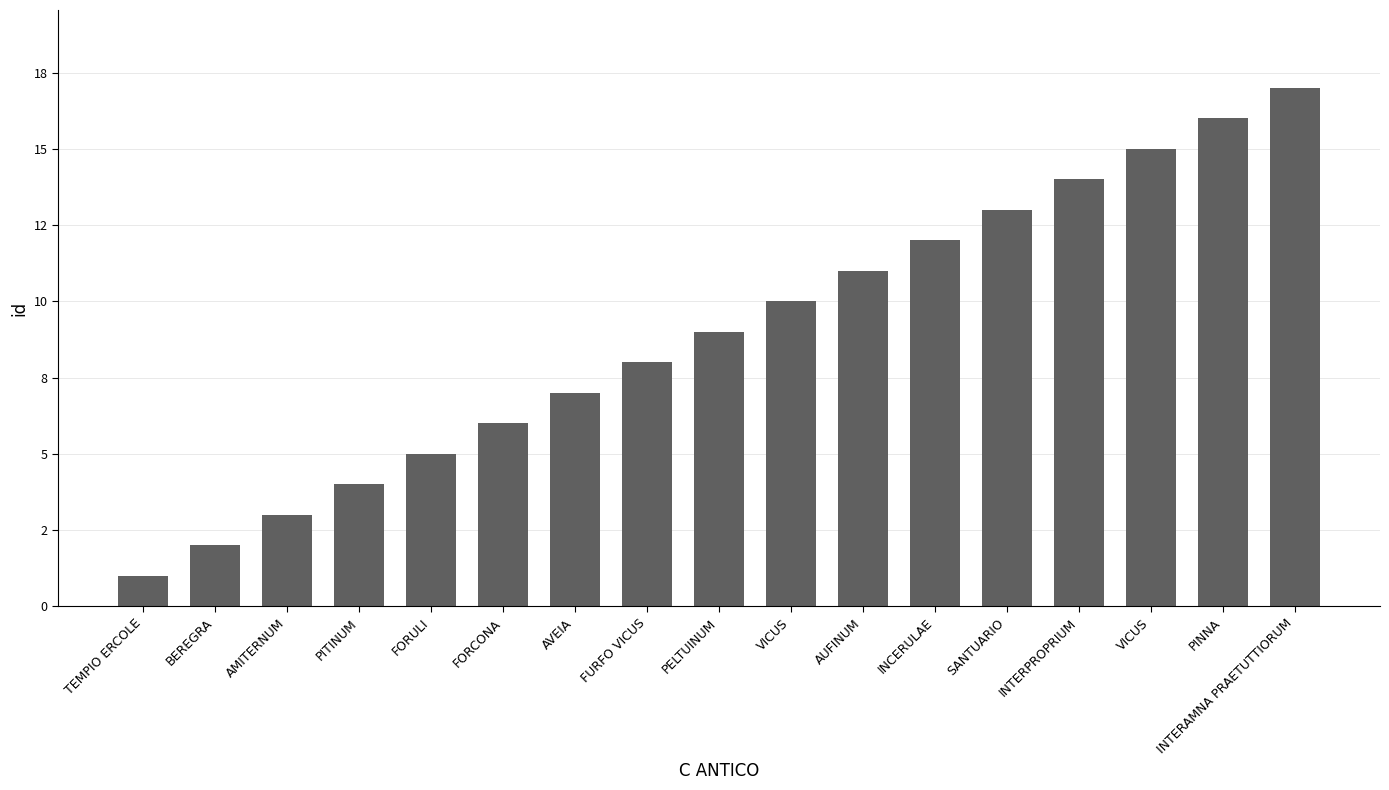

What is the label of the 5th bar from the left?

FORULI